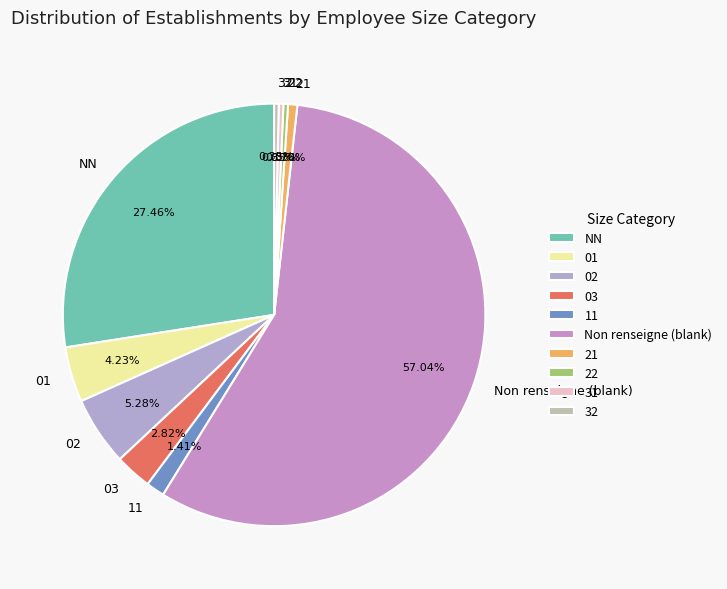

Is 32 the majority of the pie?

No